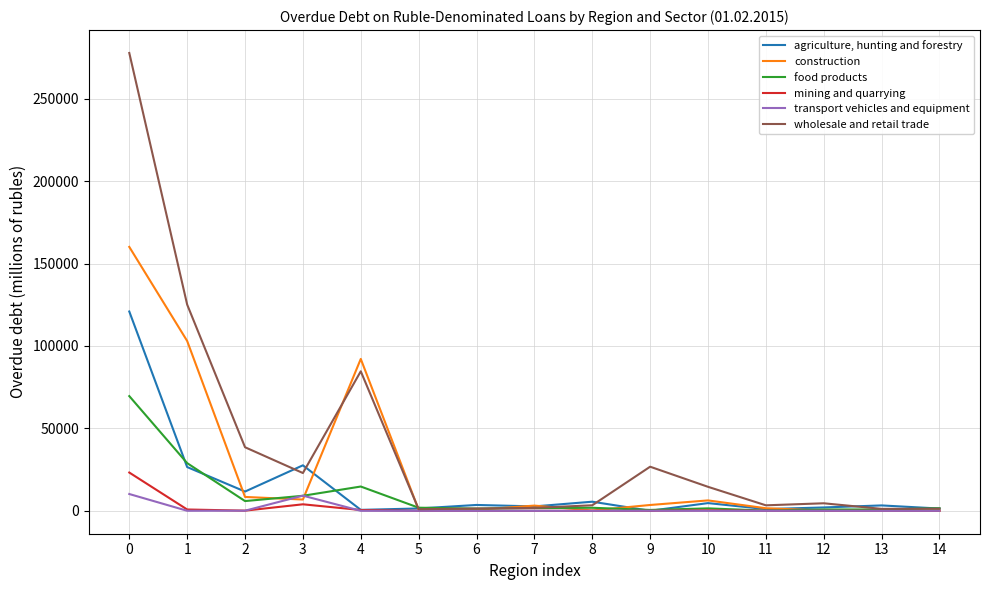

How many lines are shown in the chart?

6